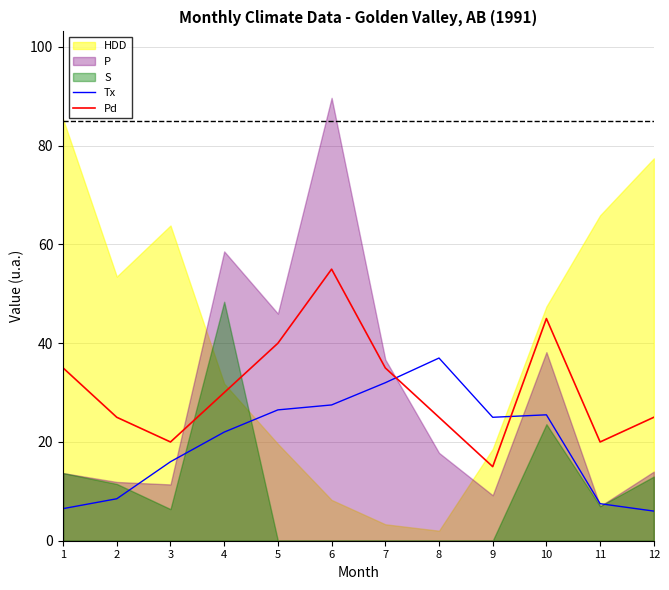

The value of Pd at 8 is 5.7. True or false?

False